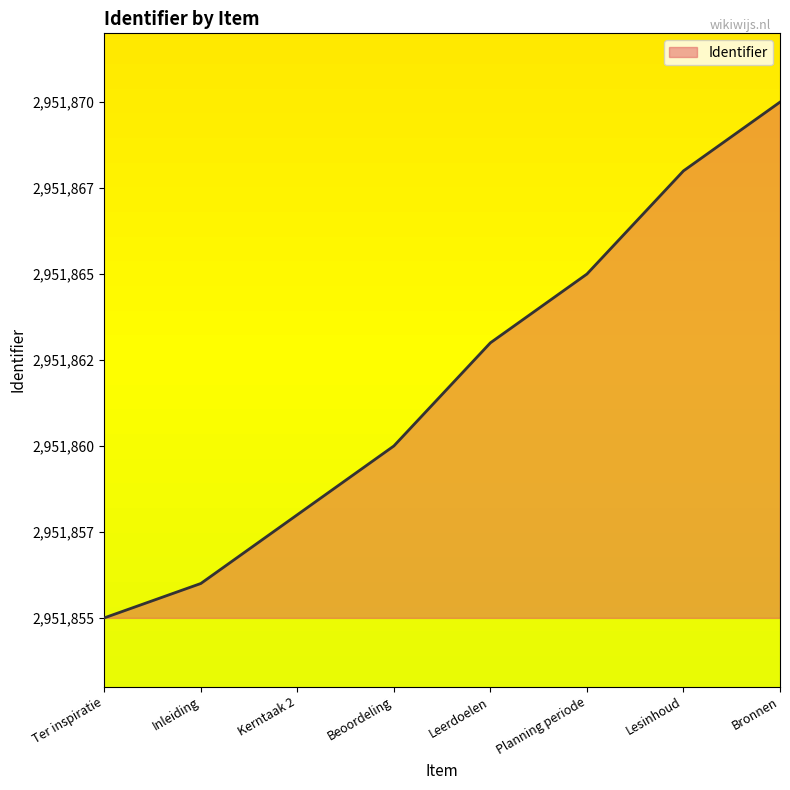

Reading left to right, list all the values displayed in this chart.

2951855	2951856	2951858	2951860	2951863	2951865	2951868	2951870